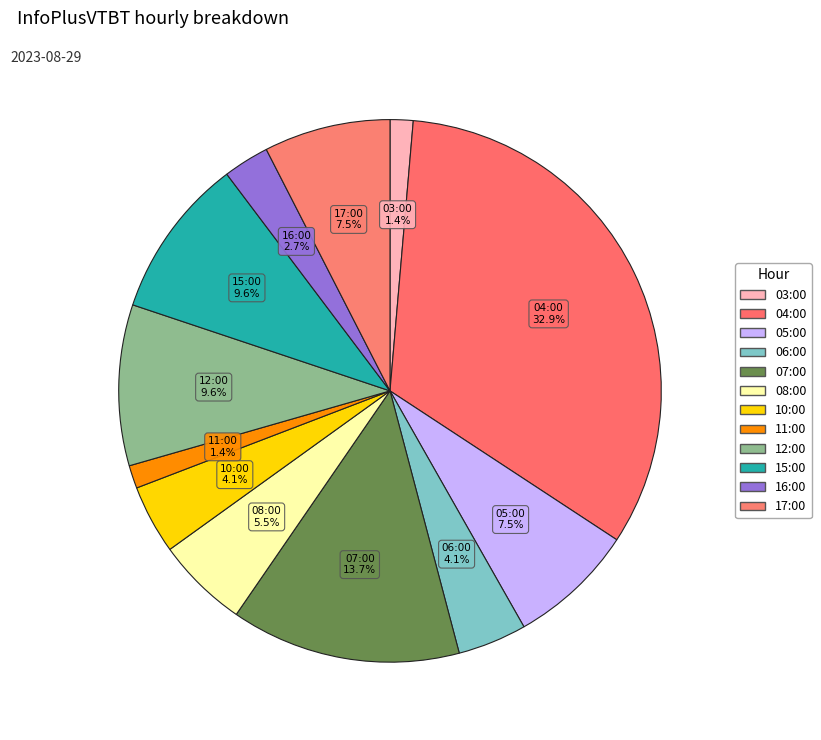

How many segments does this pie chart have?

12